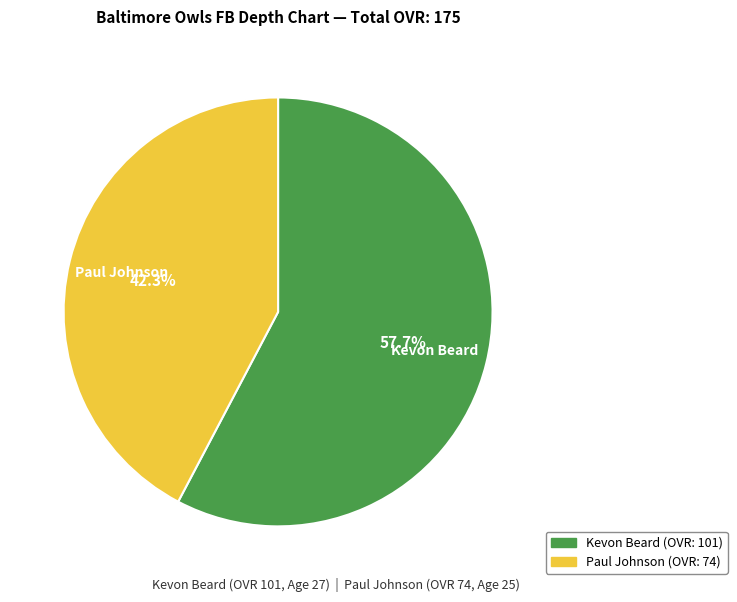

Rank the categories by value from lowest to highest.

Paul Johnson, Kevon Beard